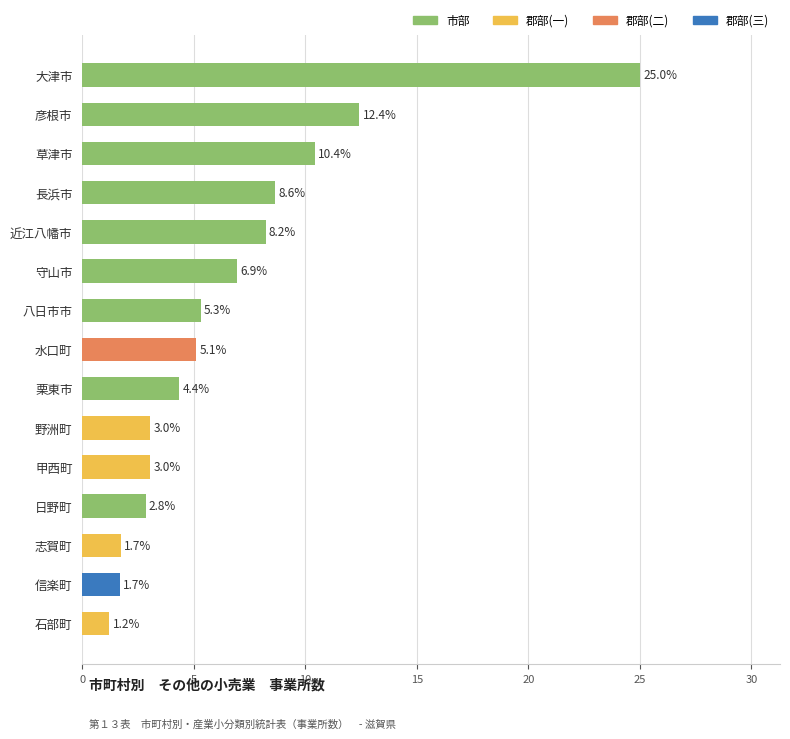

How many categories are shown in the chart?

15